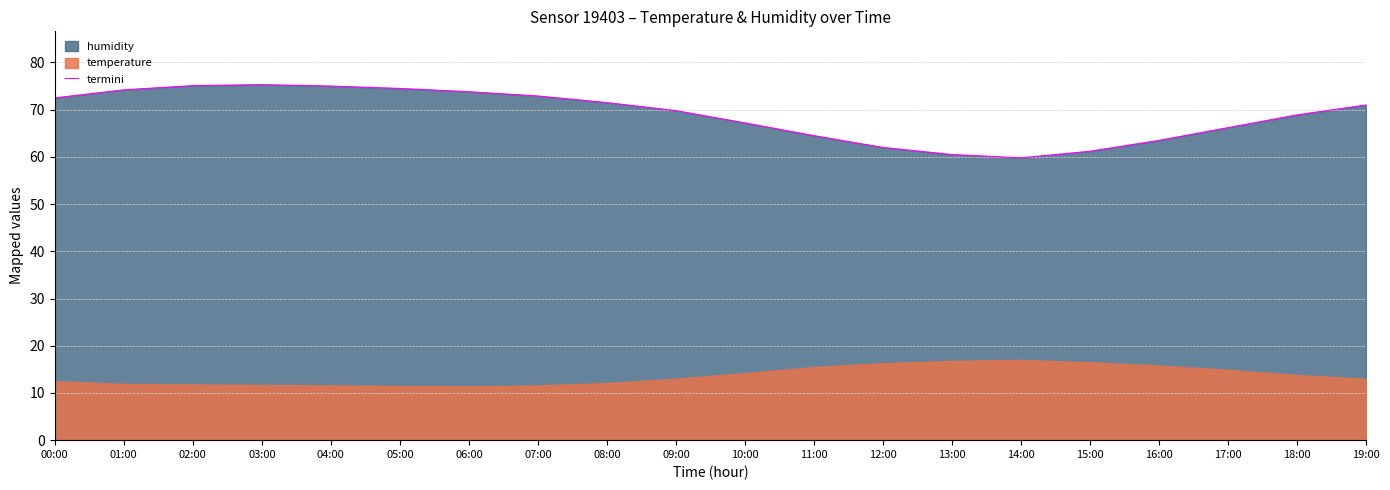

Approximately how many times larger is the value at 00:00 compared to 09:00?

1.0